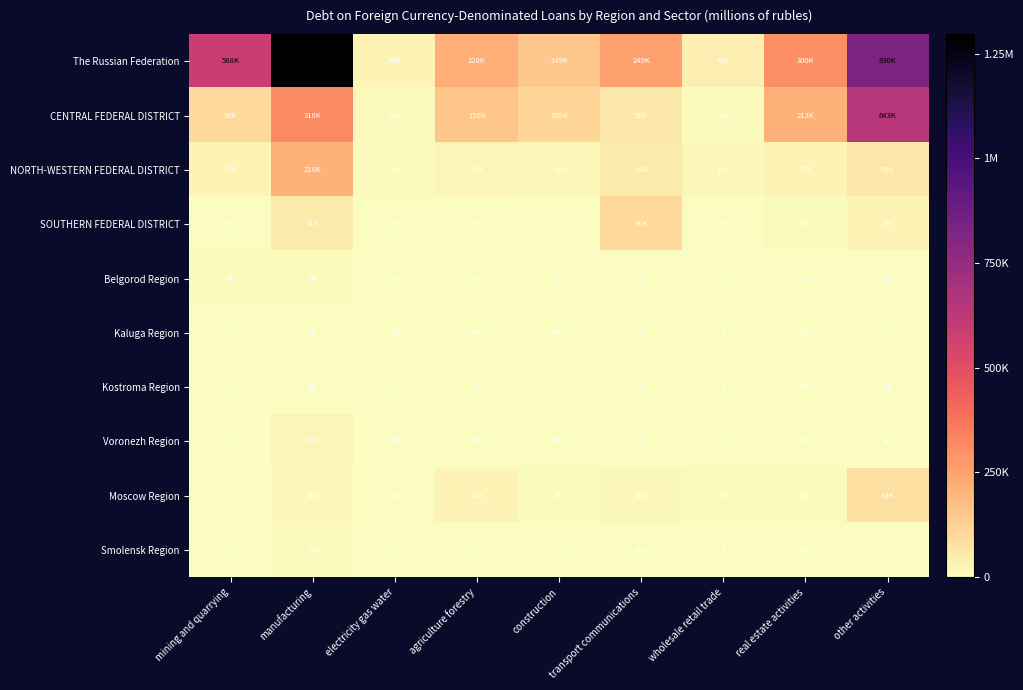

True or false: Voronezh Region has a value of 667 at electricity gas water.

True